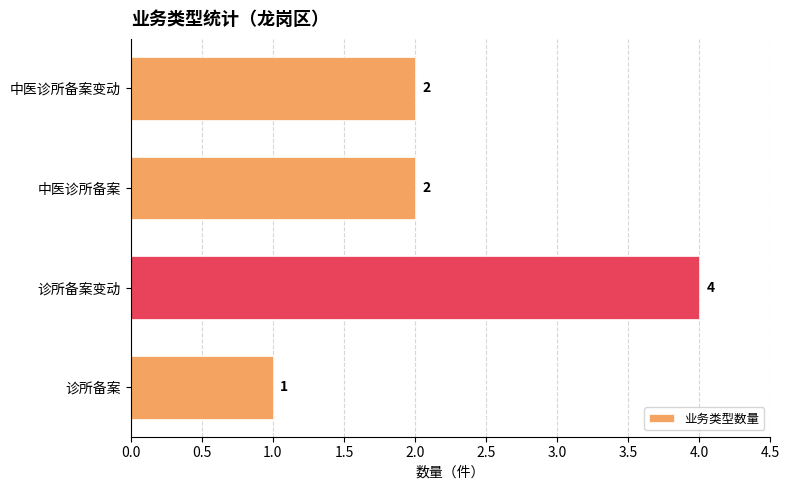

True or false: the data shows 1 at 中医诊所备案变动.

False